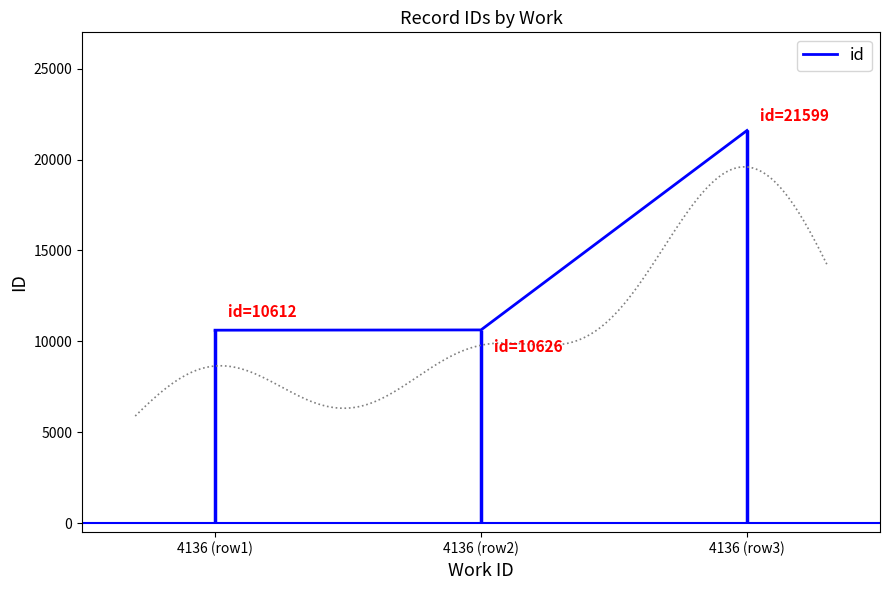

Approximately how many times larger is the value at 4136 (row1) compared to 4136 (row3)?

0.5